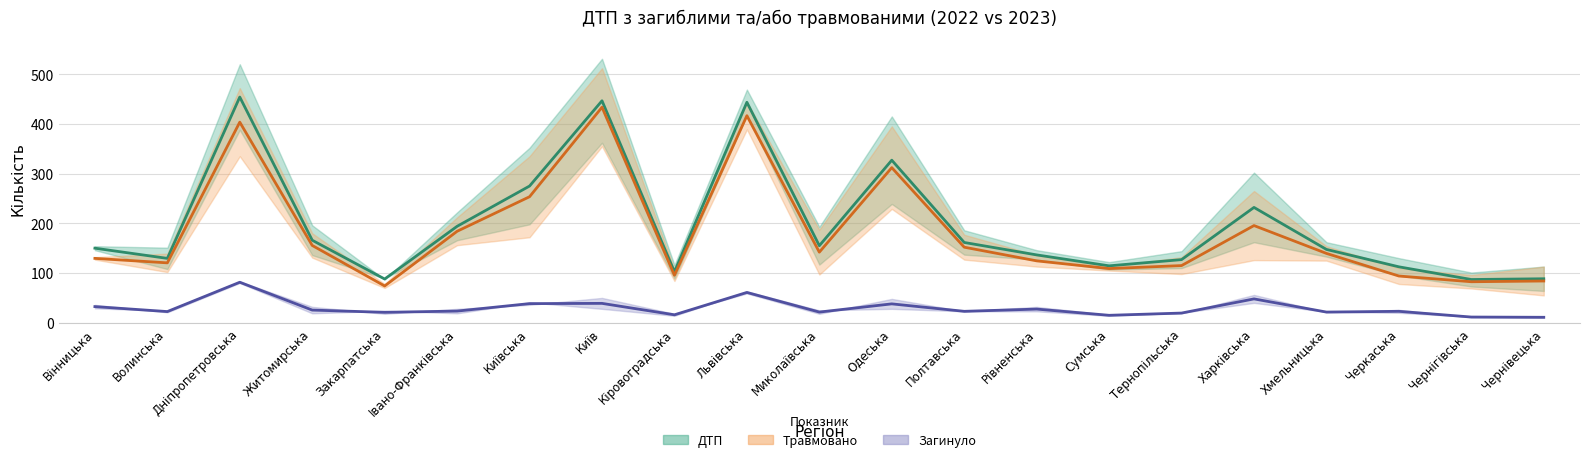

At how many categories does at least one series exceed 407?

3